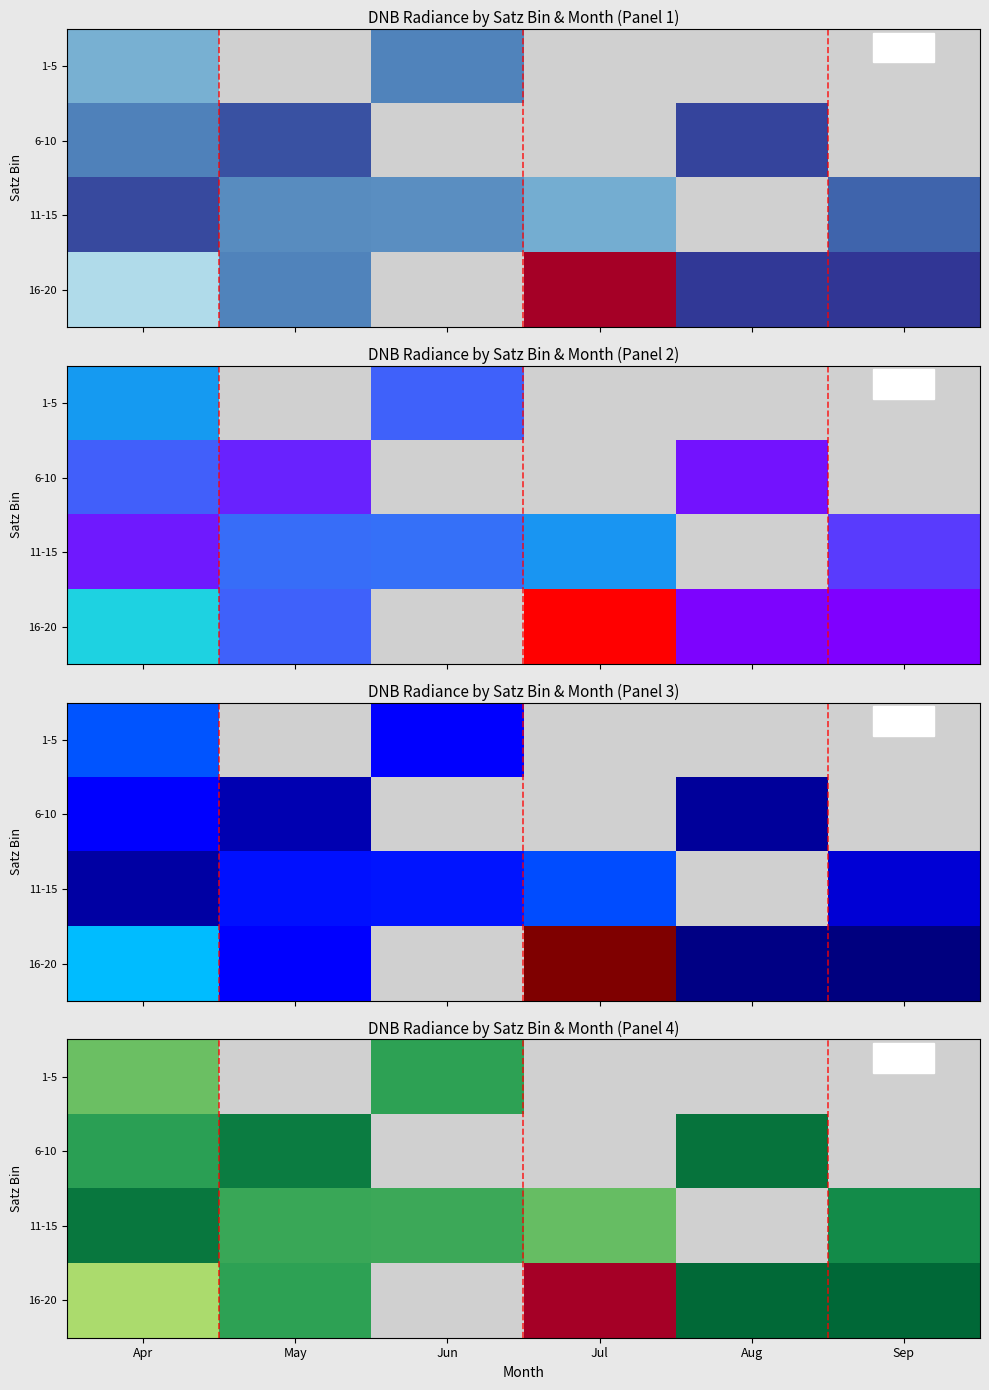

List the labels in order of 1-5 value, largest first.

Apr, May, Jun, Jul, Aug, Sep